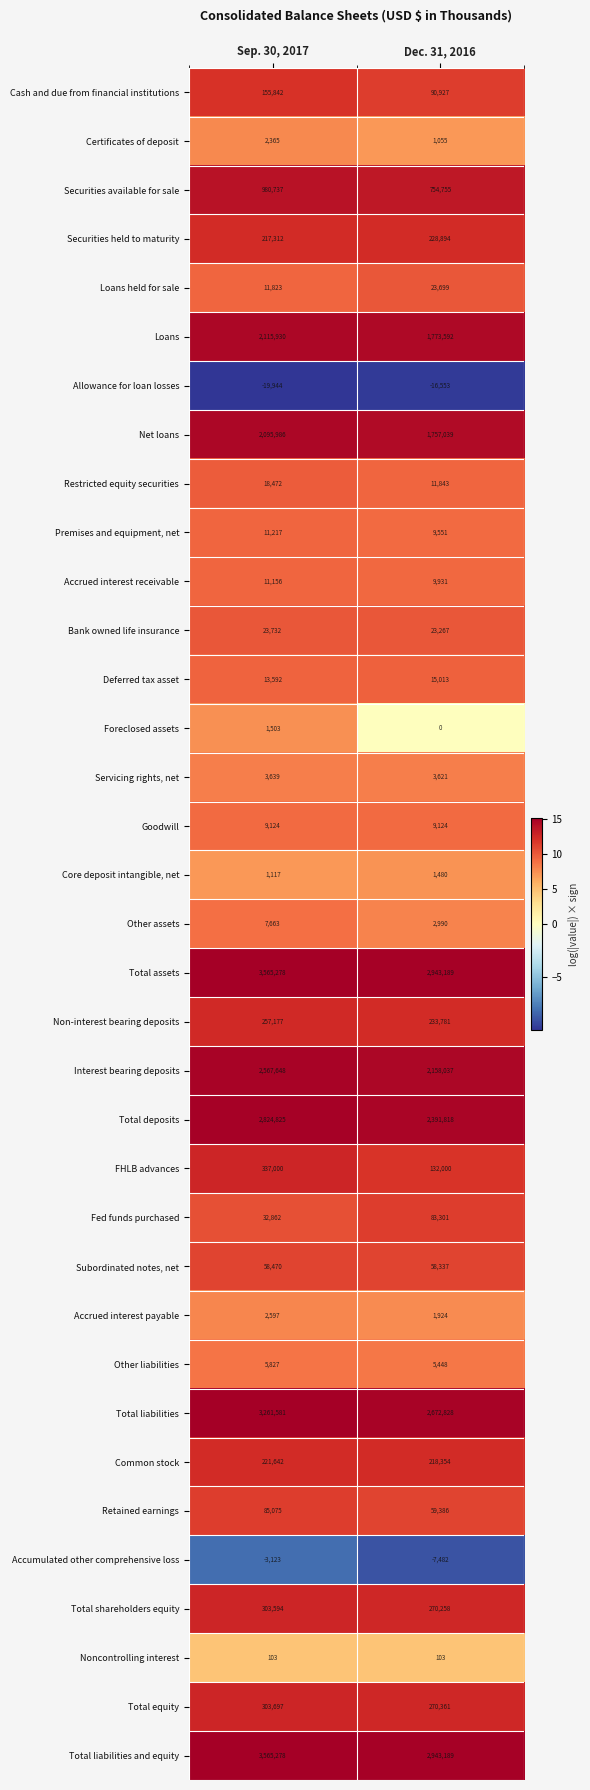

At which label is Other liabilities closest to 5637?

Dec. 31, 2016